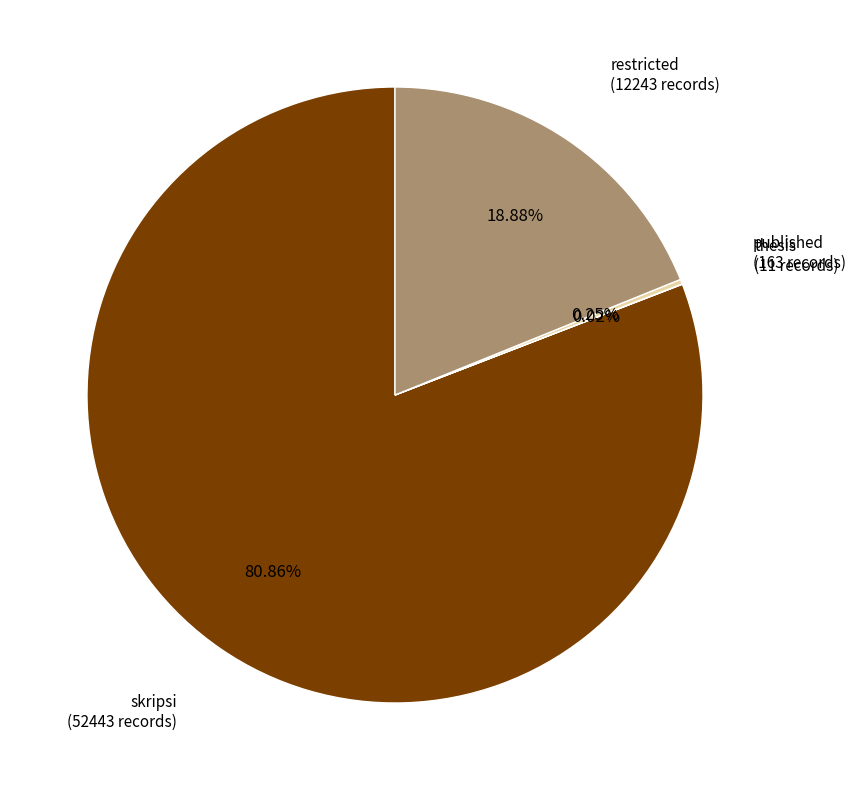

Is there any slice that represents more than half of the pie?

Yes